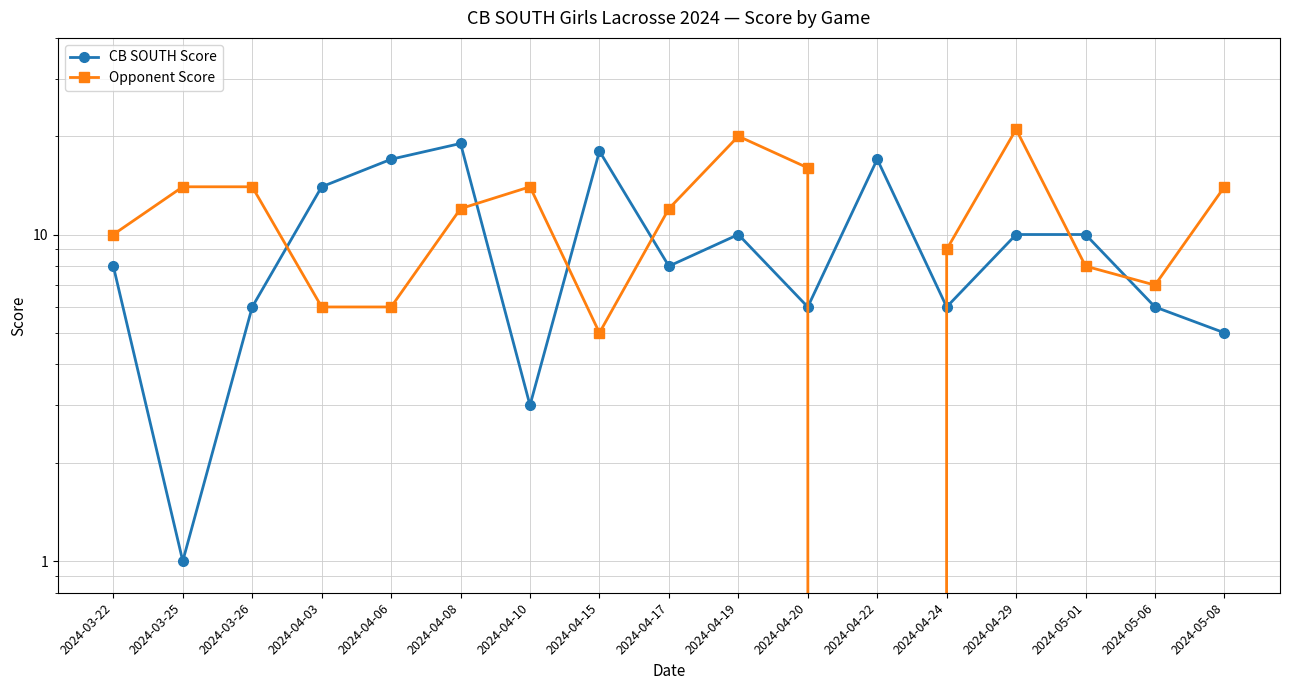

List the series in order of their peak value, highest first.

Opponent Score, CB SOUTH Score